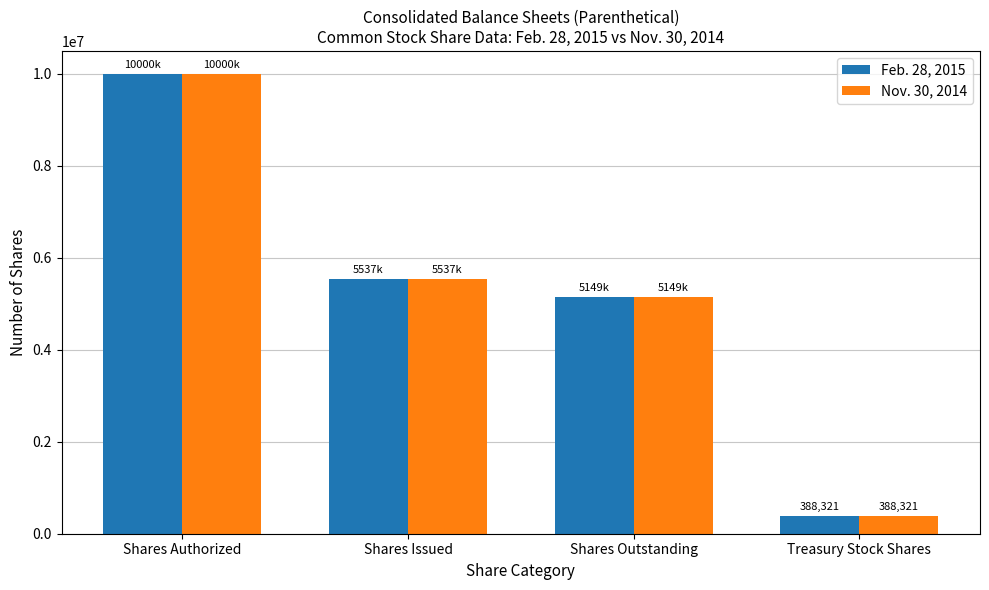

Reading left to right, what are all the values shown in this chart?

Feb. 28, 2015: 10000000	5537895	5149574	388321
Nov. 30, 2014: 10000000	5537895	5149574	388321